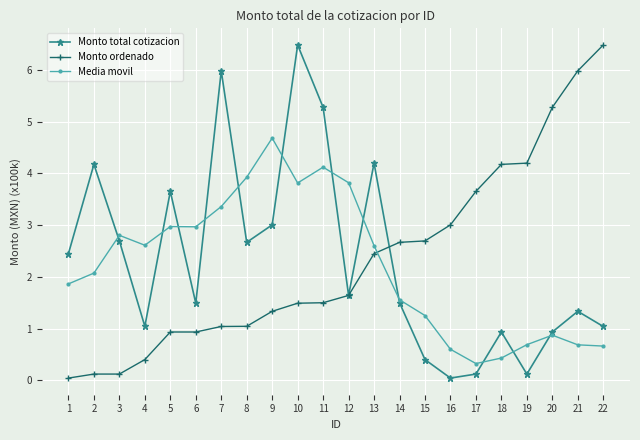

How many distinct data groups are displayed?

3